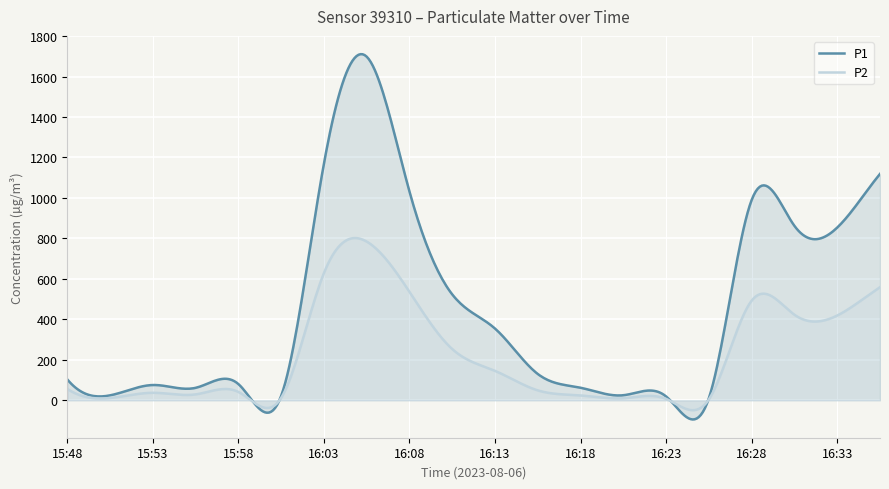

In P1, how many points are higher than both neighbors (excluding endpoints)?

5